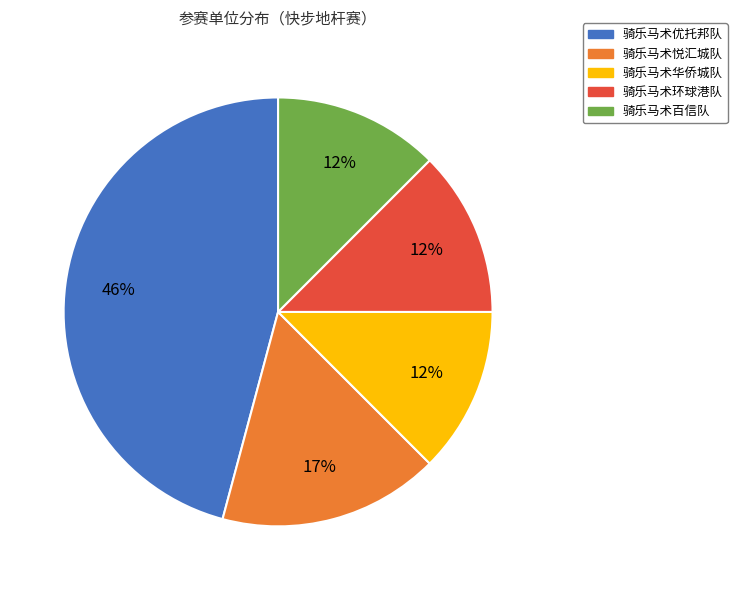

Which category has the biggest portion of the pie?

骑乐马术优托邦队